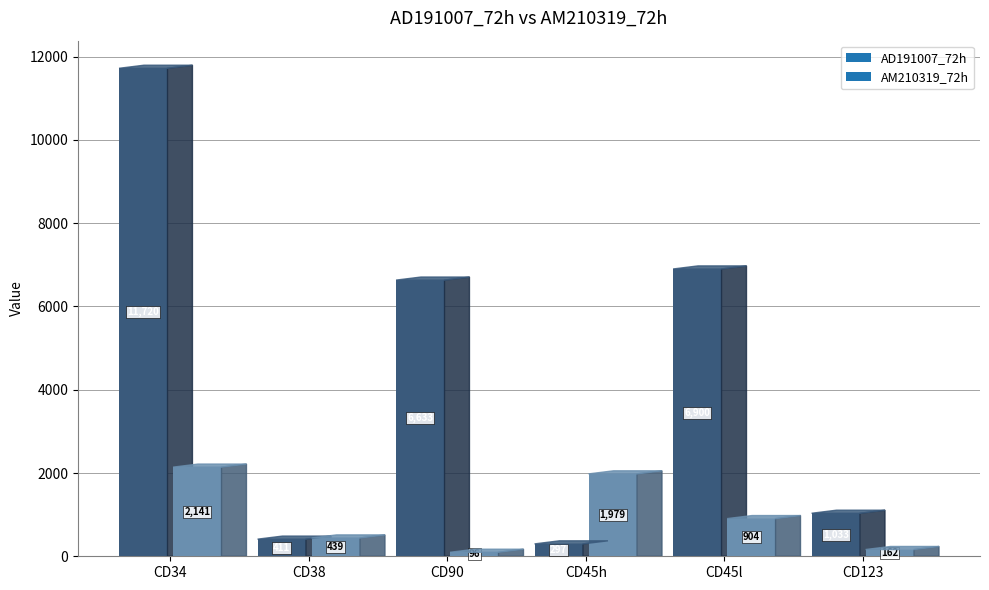

At which label is AD191007_72h closest to 6008?

CD90